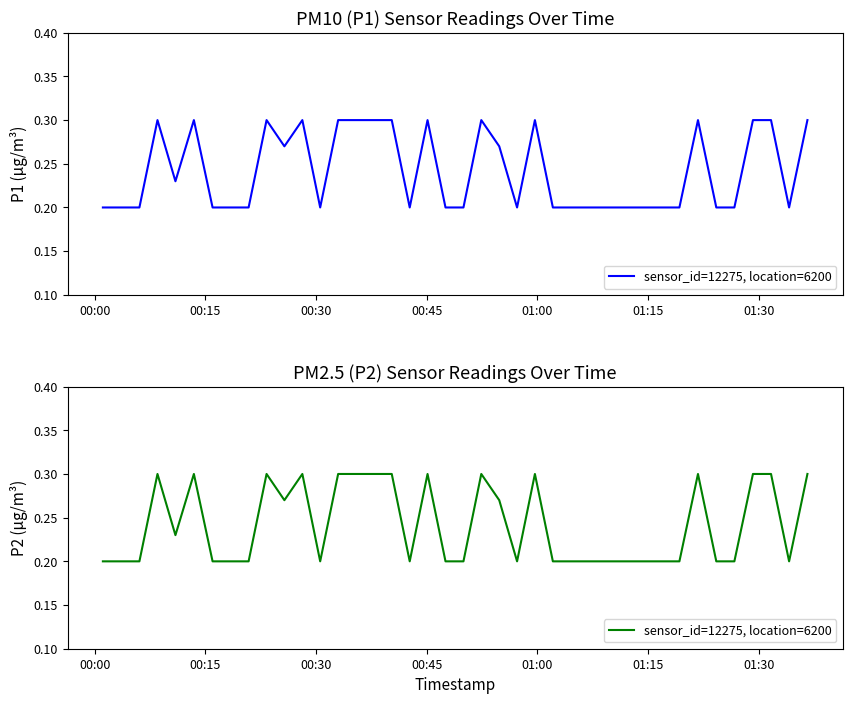

At which label is the value closest to 0?

00:00